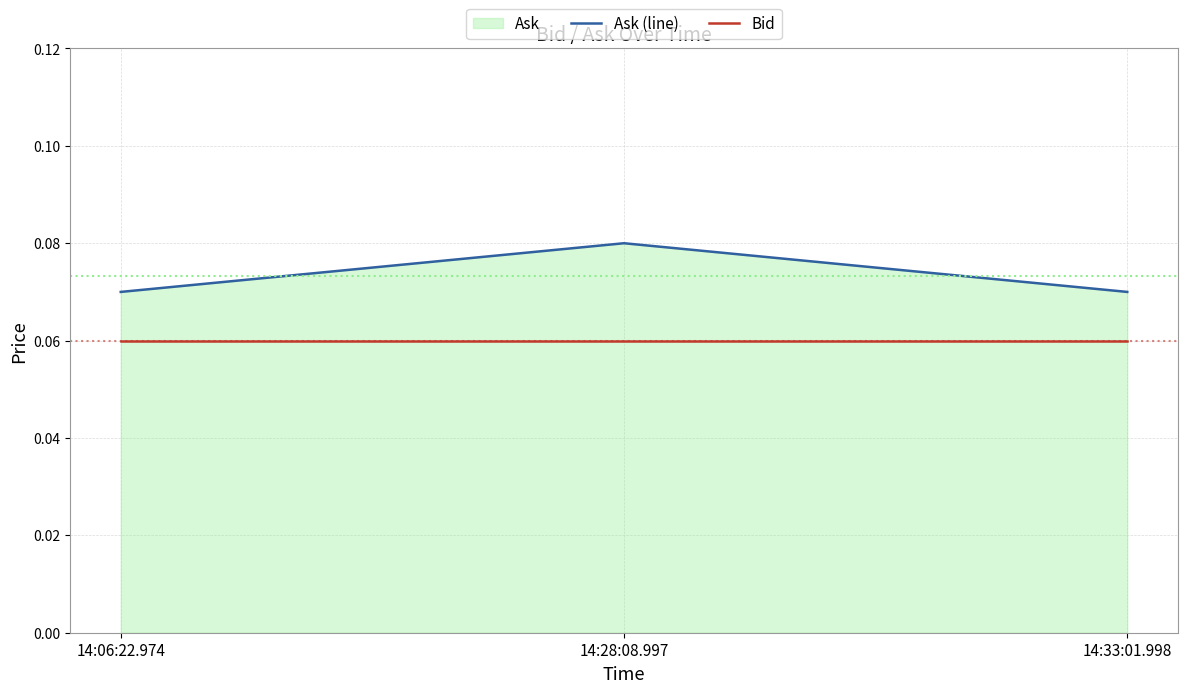

What is the total value across all series at 14:28:08.997?

0.1